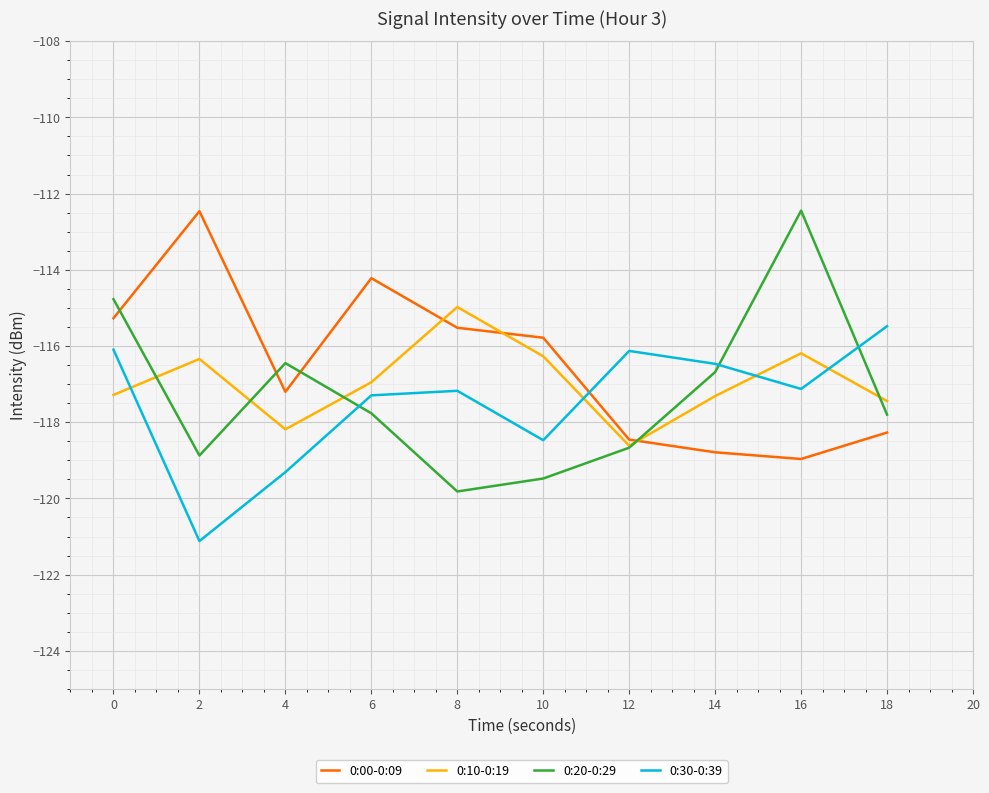

What is the total value across all series at 4?

-471.1